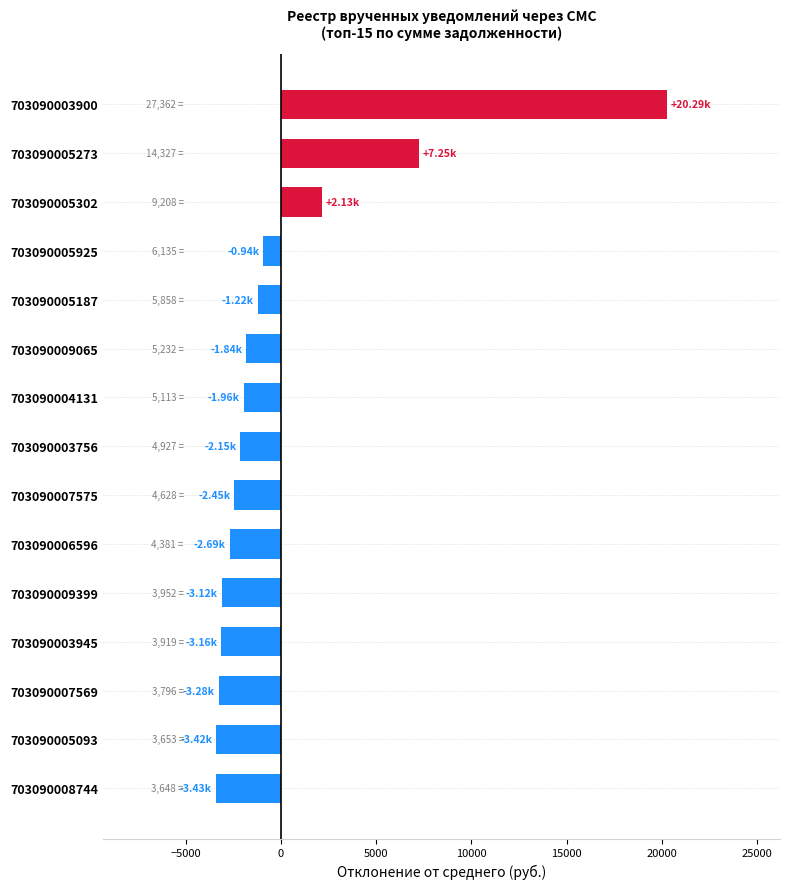

Which label corresponds to the largest value in the chart?

703090003900